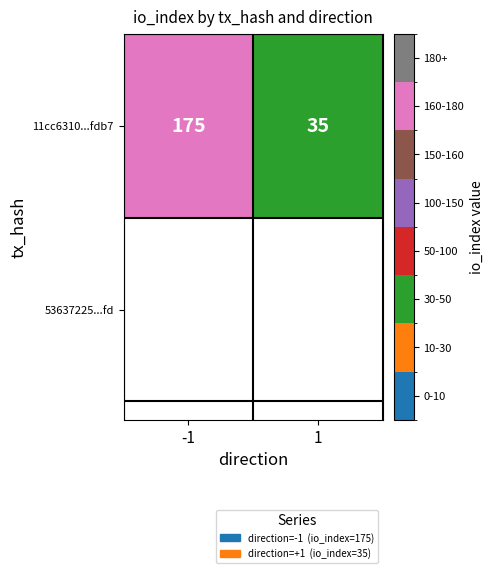

Rank the categories by value from highest to lowest.

-1, 1